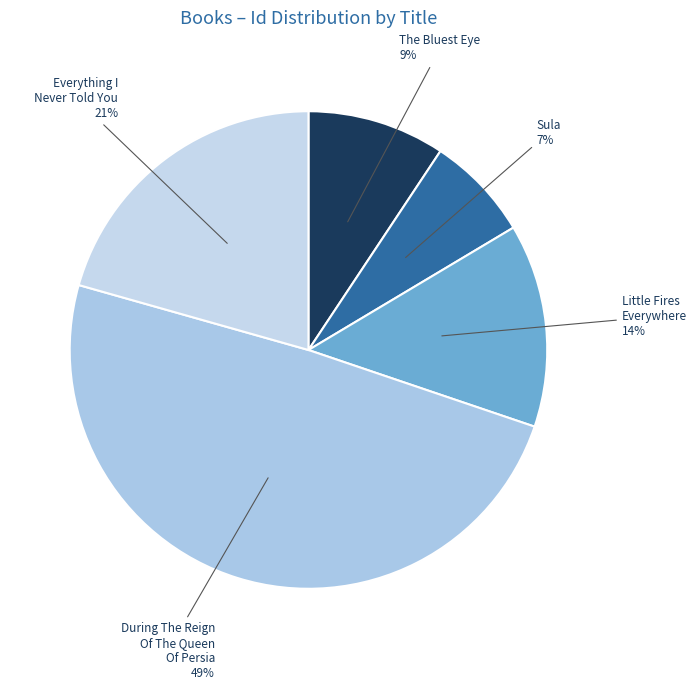

What percentage is the During The Reign Of The Queen Of Persia slice, to the nearest percent?

49%